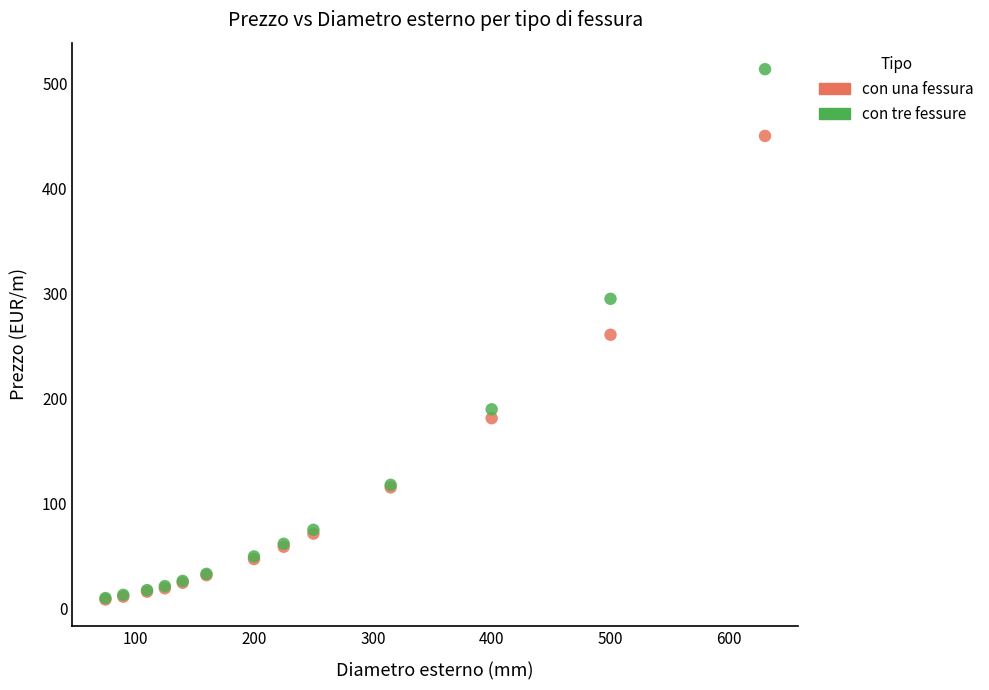

In the con una fessura series, what Y value is closest to 229?

261.1